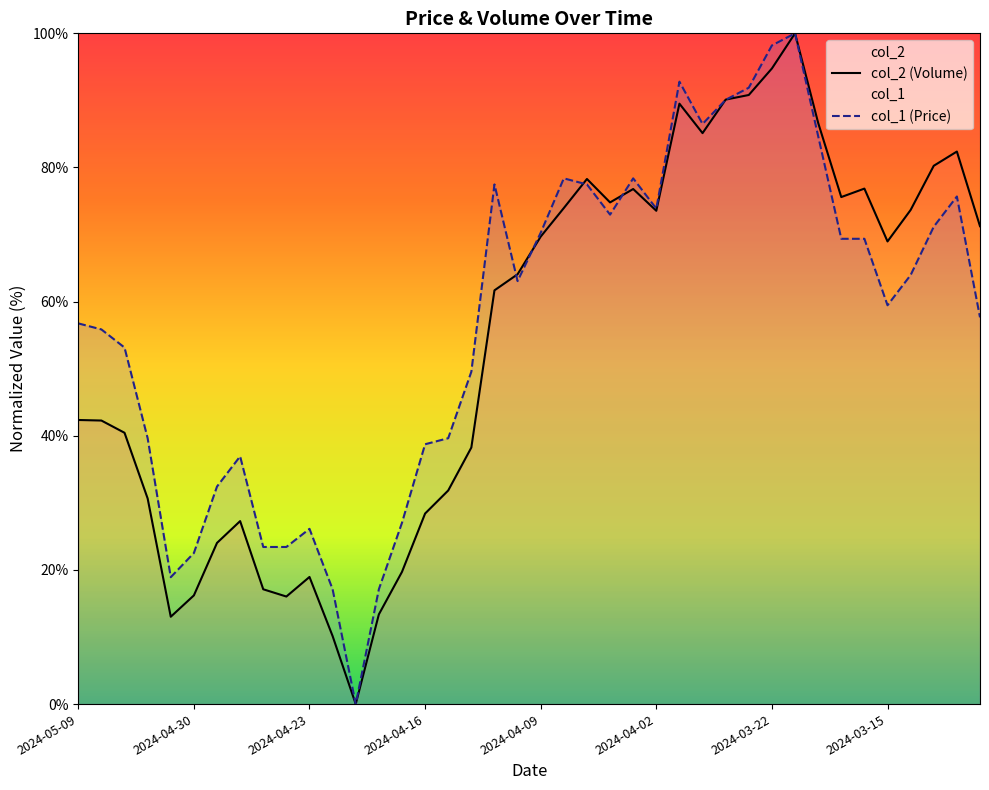

How many times do col_1 (Price) and col_2 (Volume) cross each other?

6